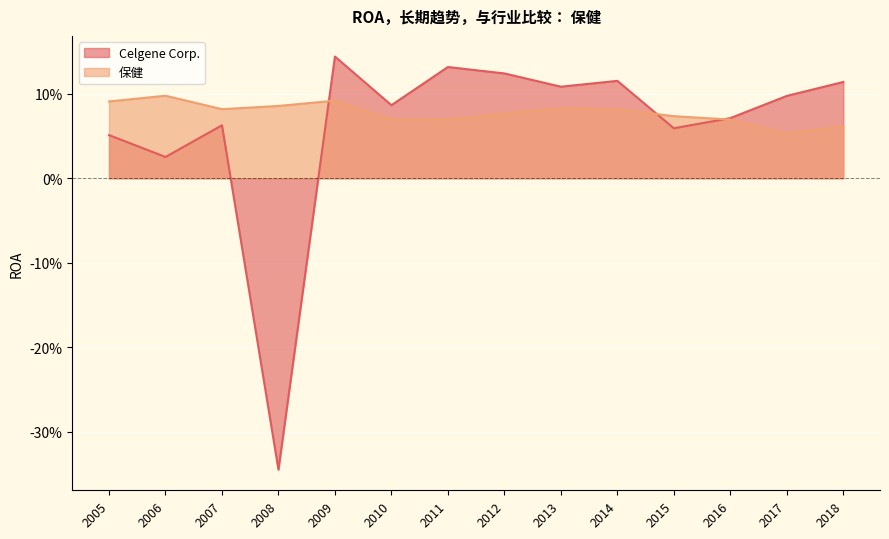

What is the average value of the Celgene Corp. series?

0.1